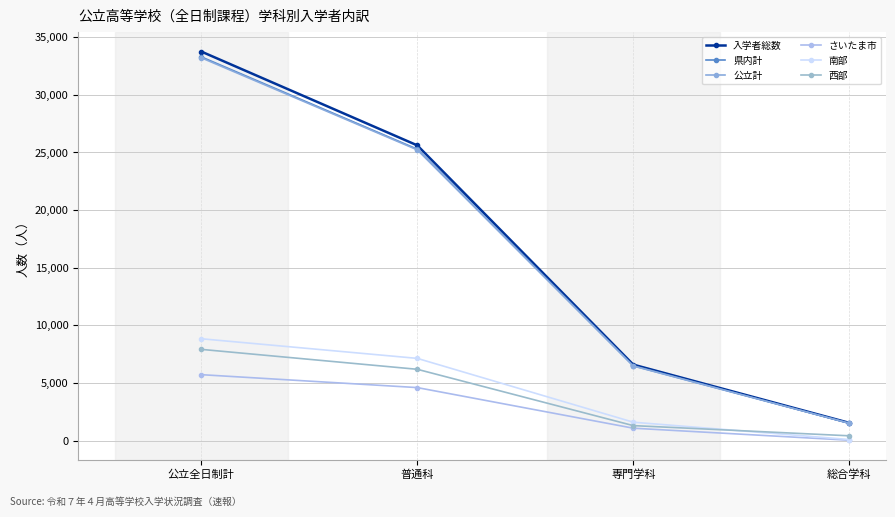

At which label is 県内計 closest to 17402?

普通科